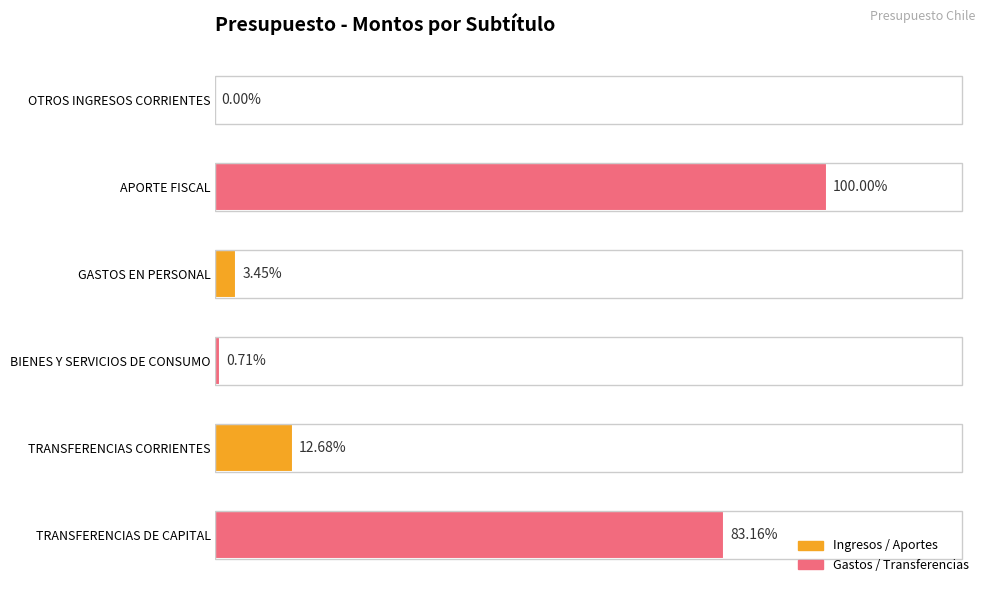

Rank the categories by value from highest to lowest.

APORTE FISCAL, TRANSFERENCIAS DE CAPITAL, TRANSFERENCIAS CORRIENTES, GASTOS EN PERSONAL, BIENES Y SERVICIOS DE CONSUMO, OTROS INGRESOS CORRIENTES